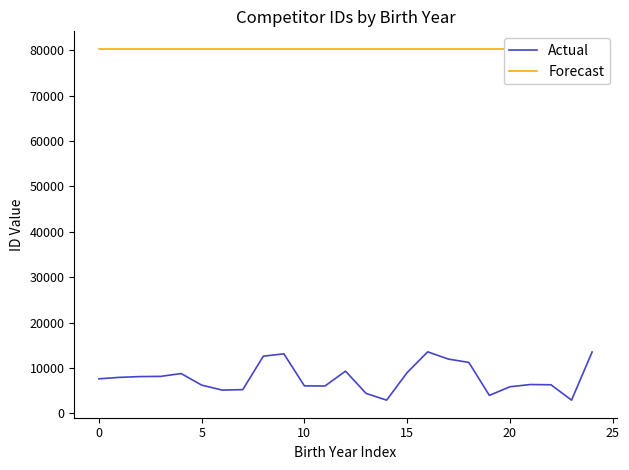

What are all the series names shown in the legend?

Actual, Forecast